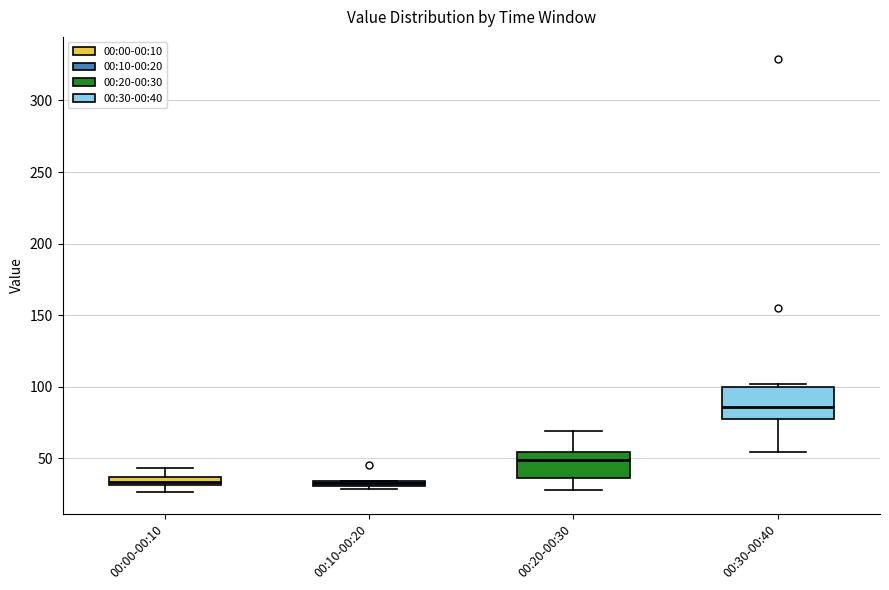

Which box's median line is the highest?

00:30-00:40